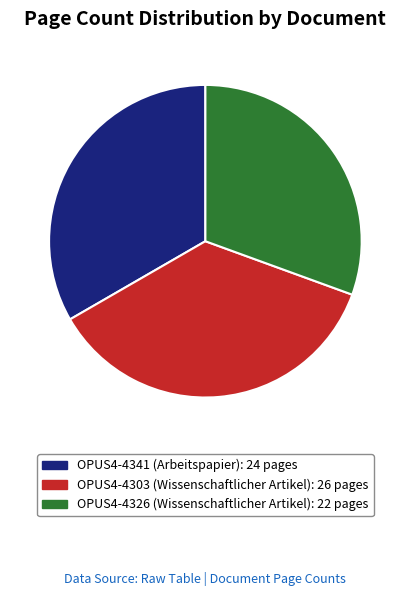

To the nearest percent, what is the difference between the OPUS4-4303 and OPUS4-4326 slice percentages?

6%